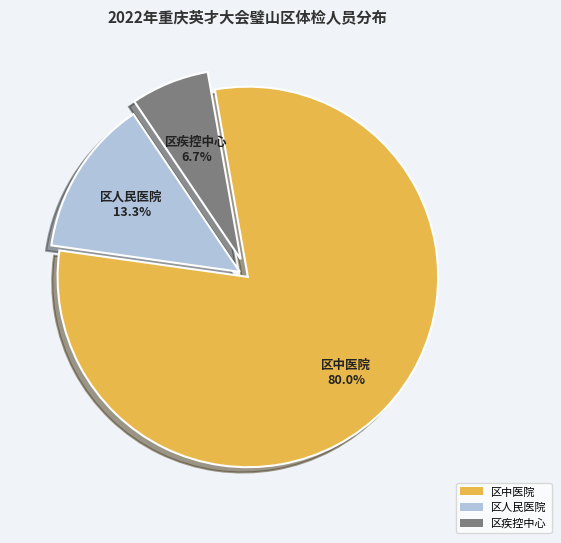

Count the number of slices in the pie.

3